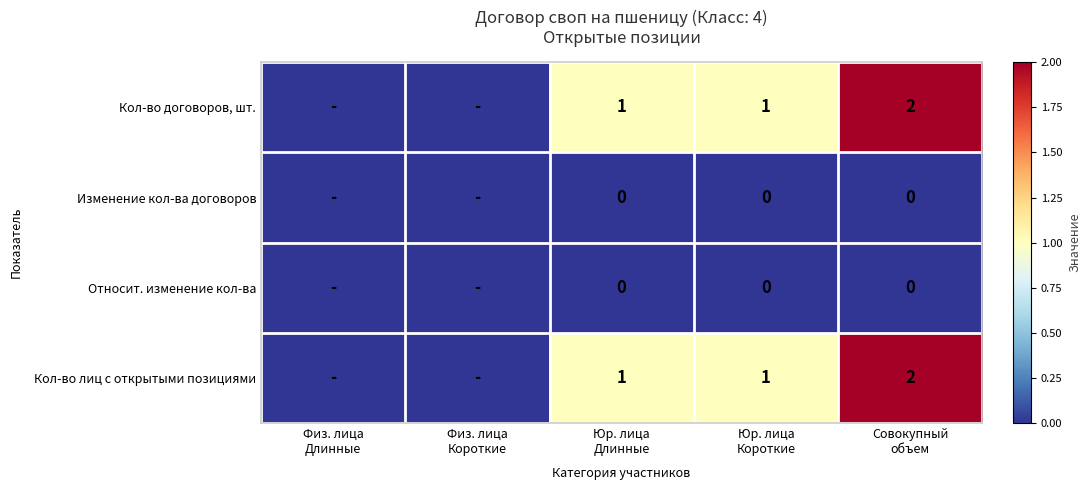

At how many categories does at least one series exceed 0?

3